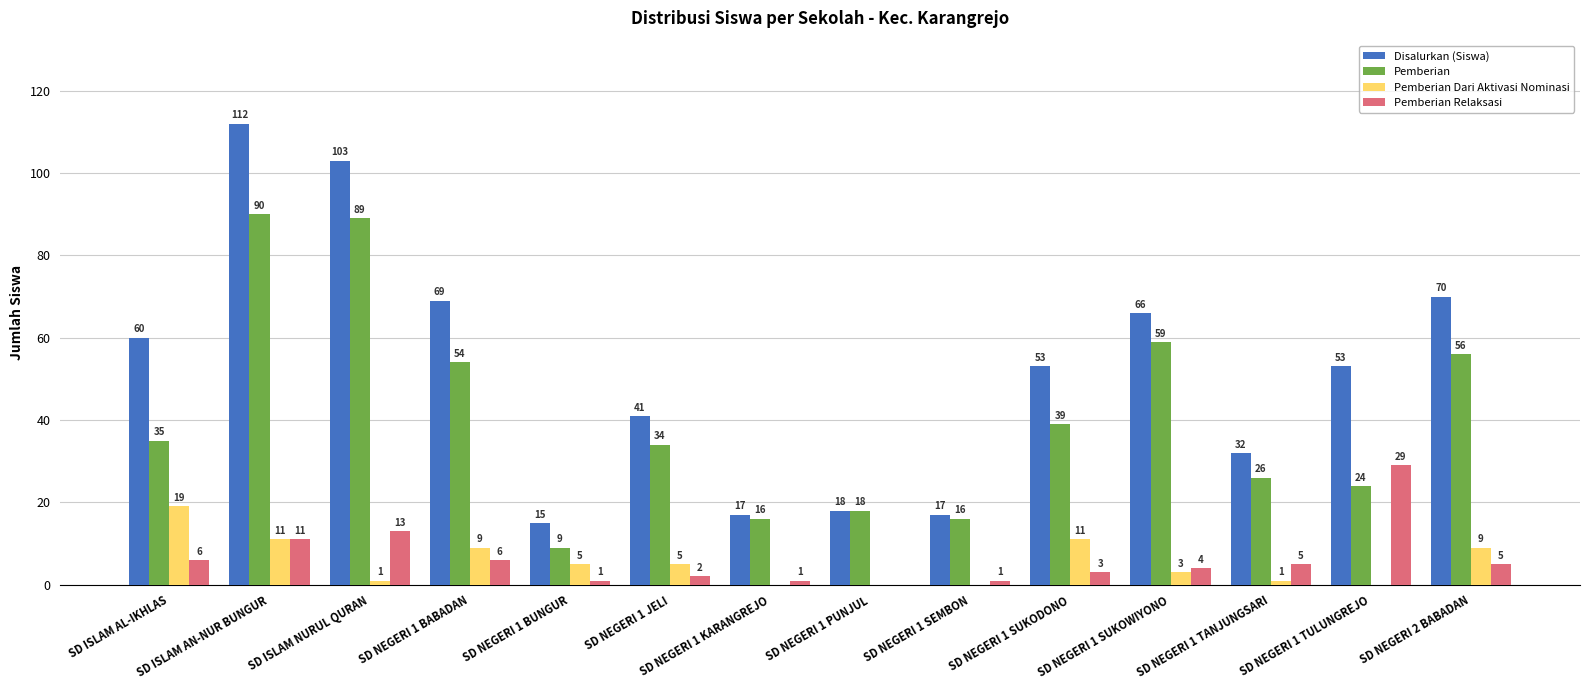

How many groups of bars are there?

14